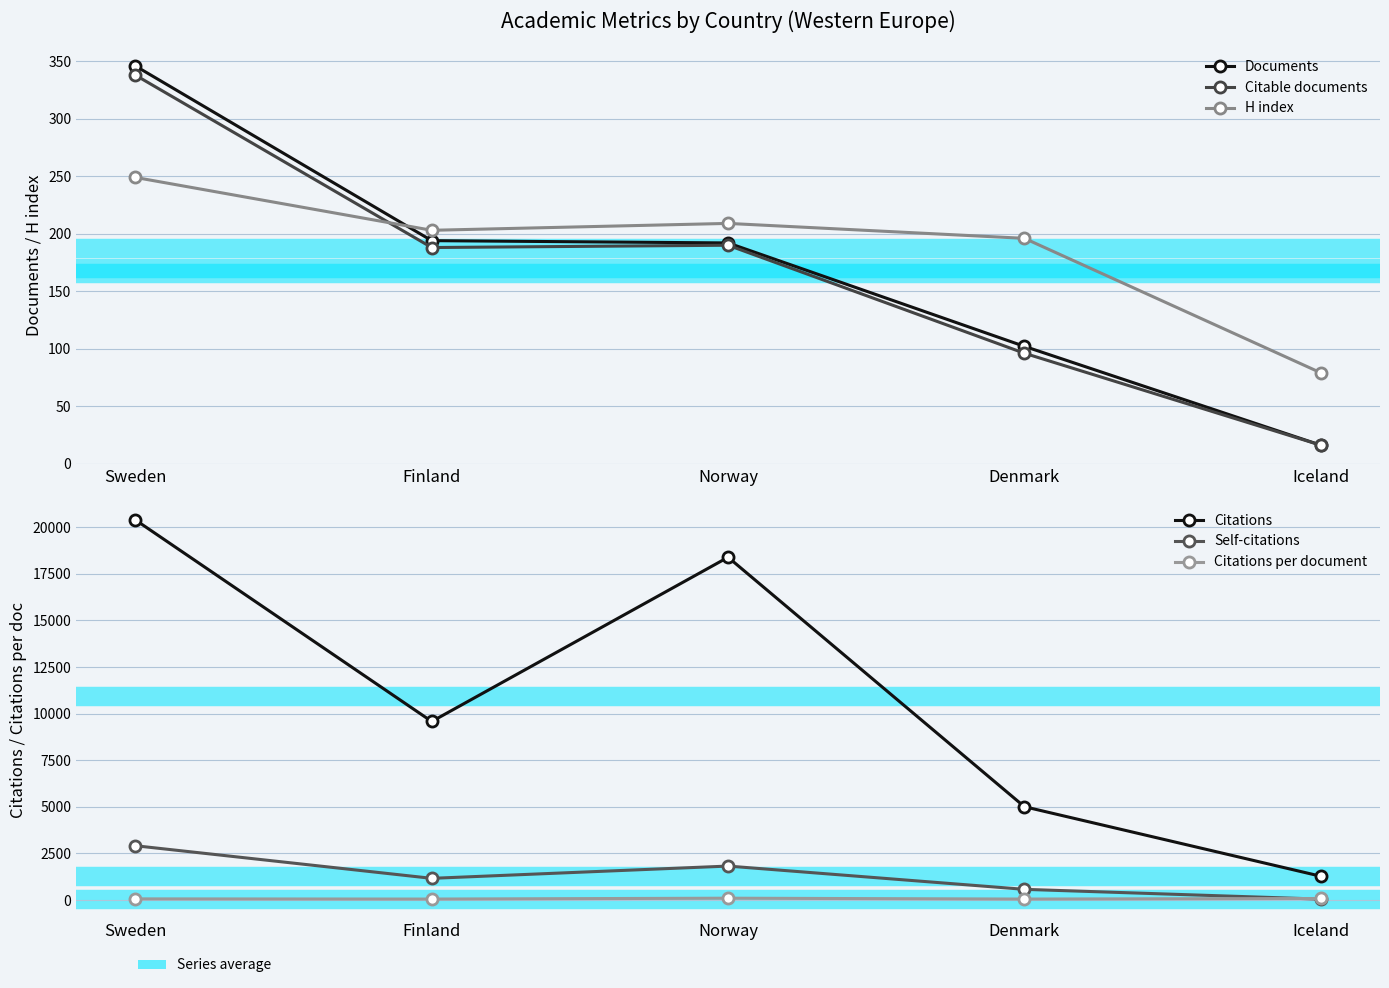

Where does the H index series first go above 203?

Sweden